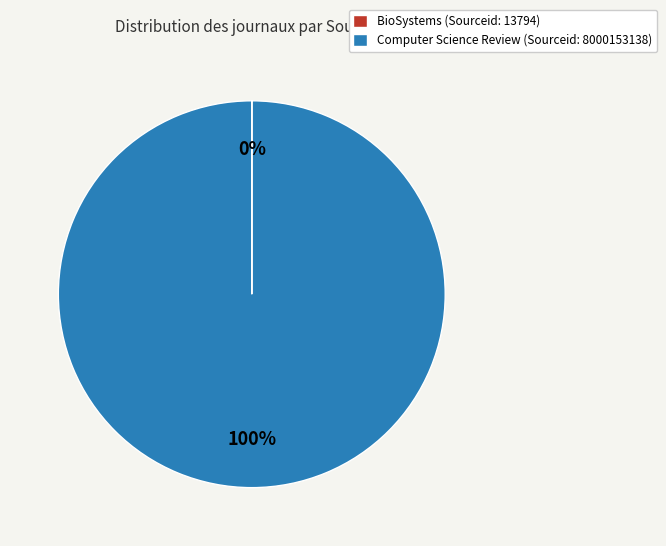

Which slice is the largest?

Computer Science Review